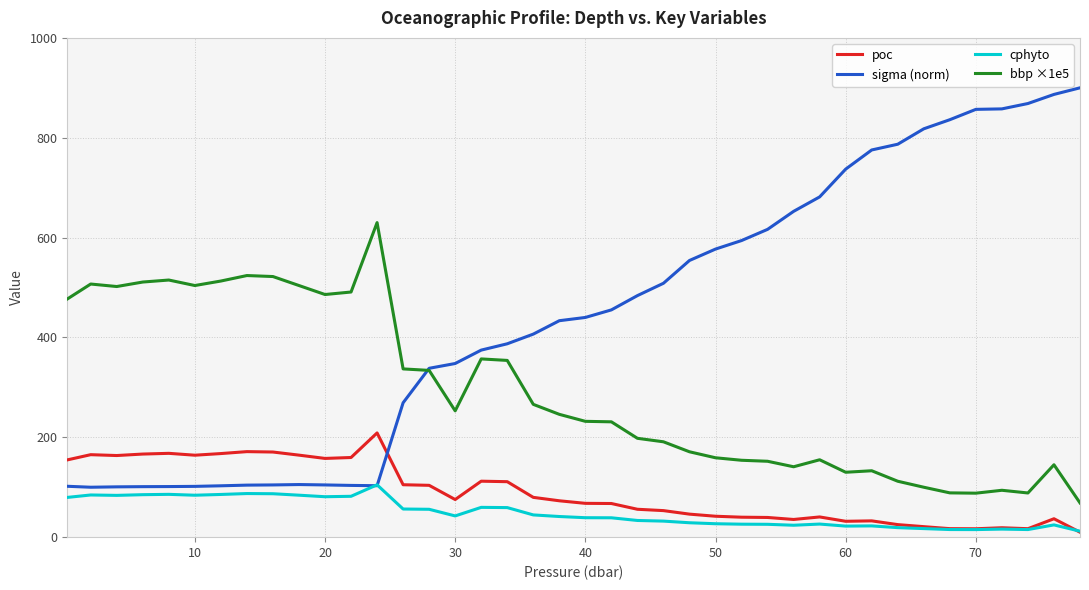

What is the greatest value displayed?

900.0